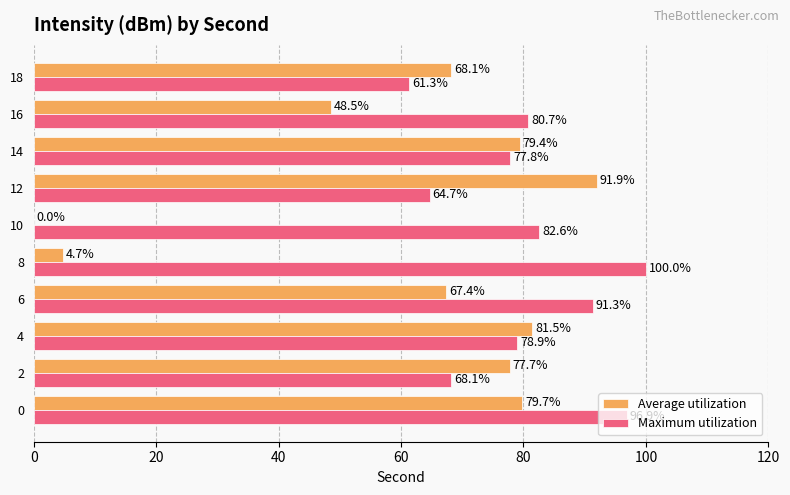

Between 14 and 18, which series saw the biggest shift?

Maximum utilization